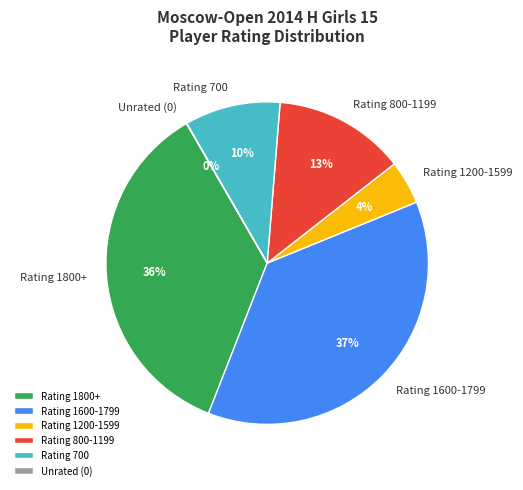

Is the sum of Rating 700 and Rating 1200-1599 greater than half?

No